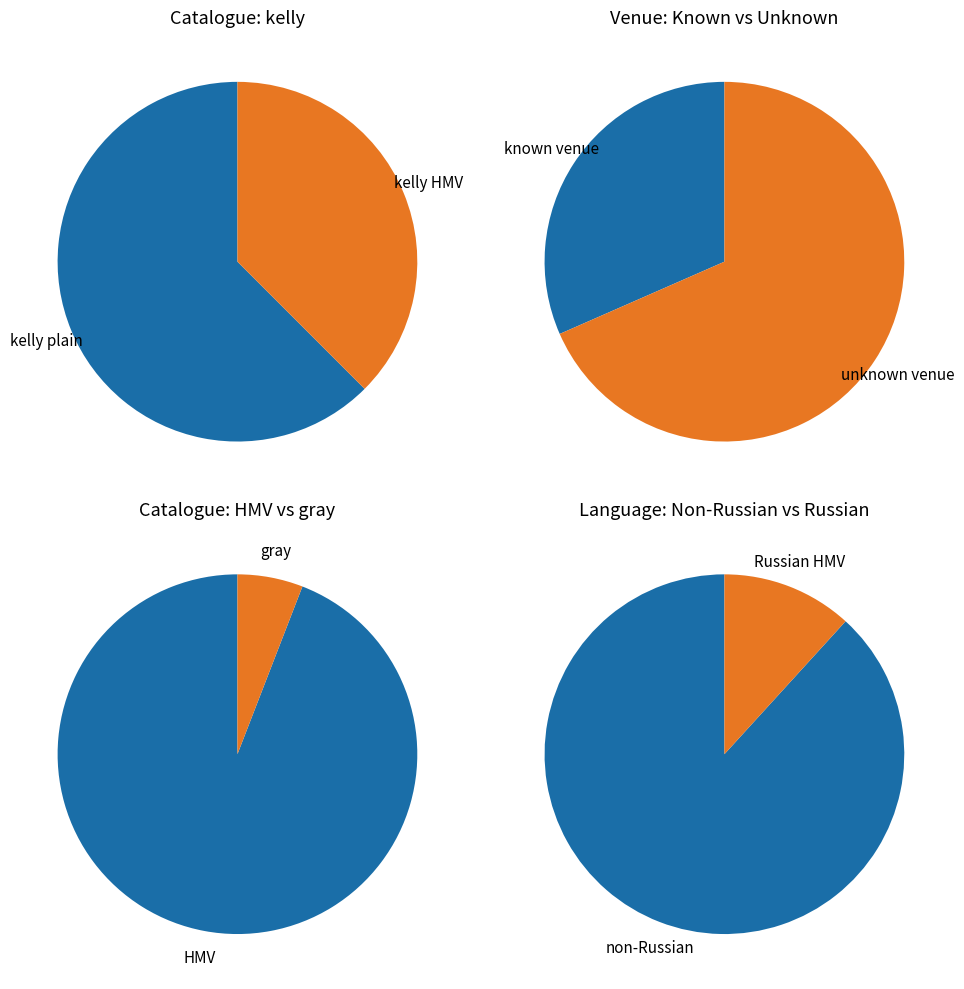

True or false: kelly accounts for 59% of the total.

True